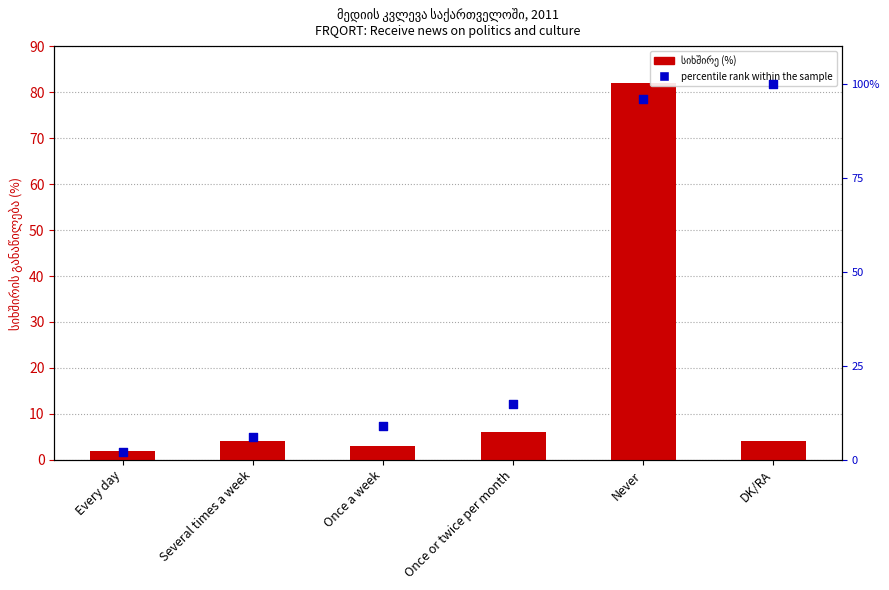

Which series reaches the maximum Y coordinate?

percentile rank within the sample